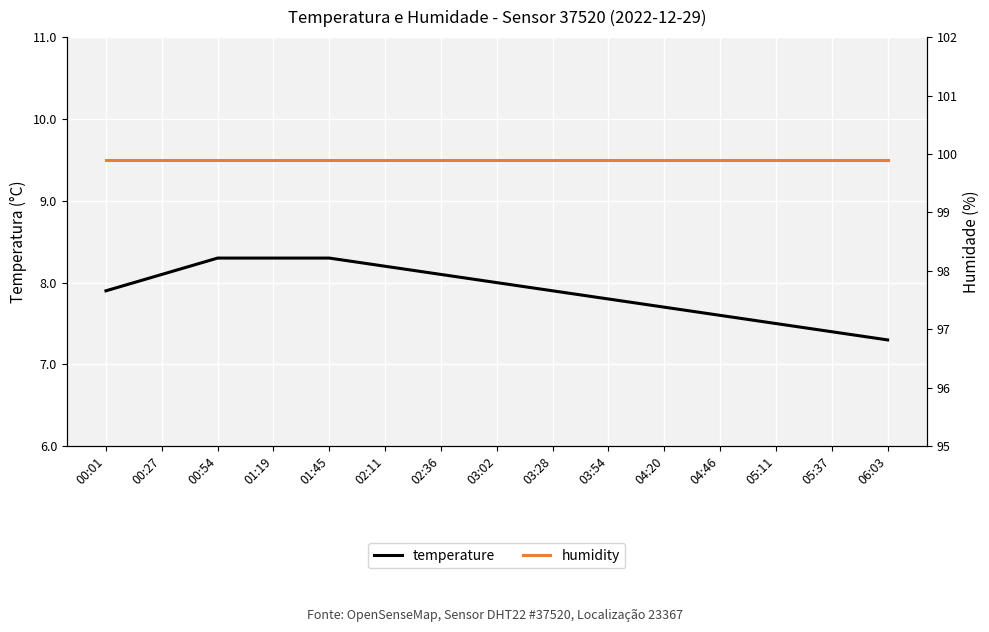

The value of temperature at 00:01 is 3.7. True or false?

False